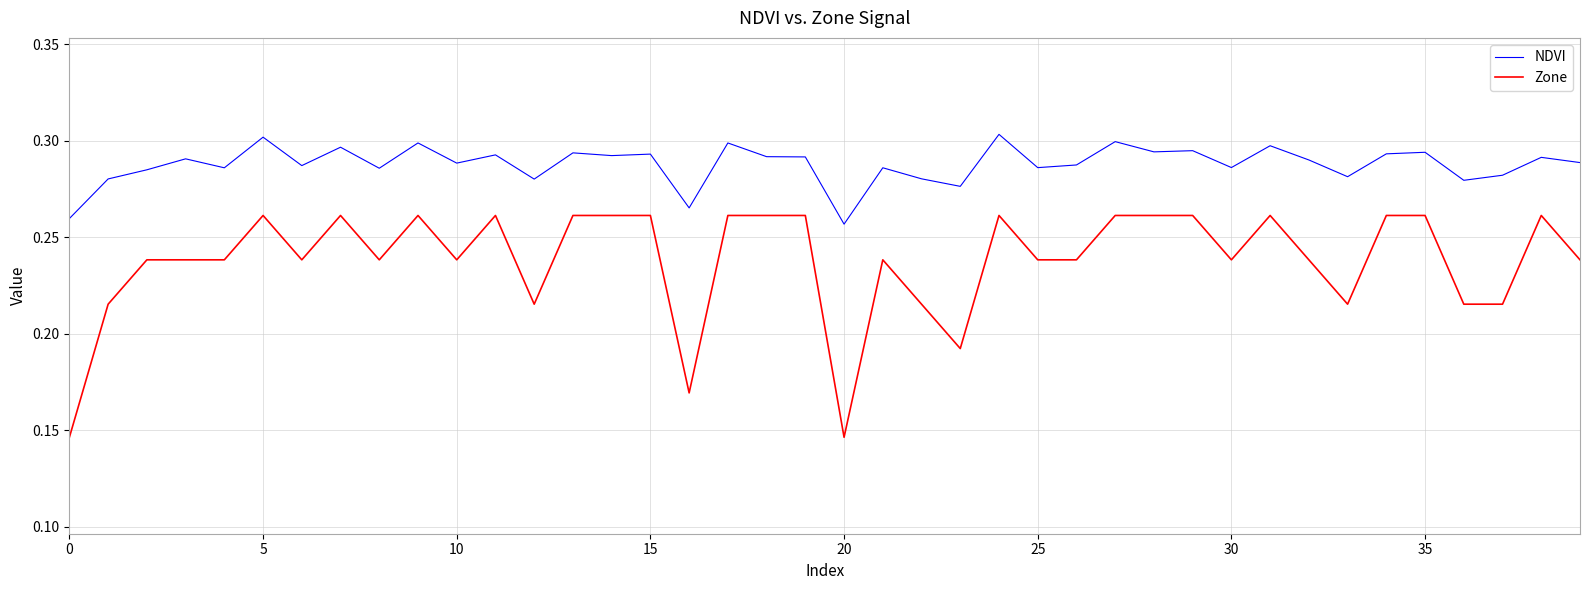

Which series has the widest spread of values?

Zone